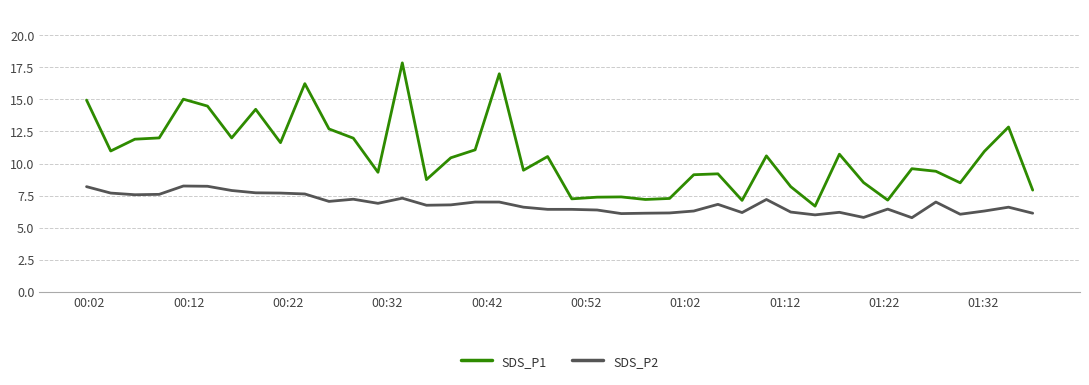

Does the chart have visible grid lines?

Yes